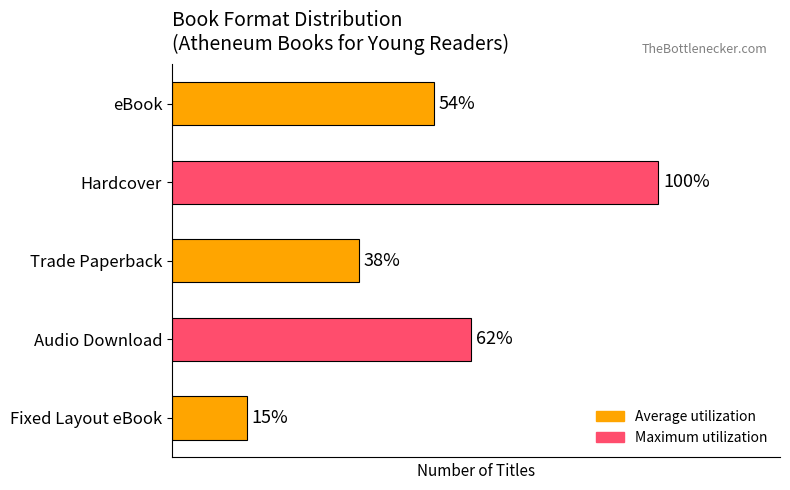

Rank the categories by value from lowest to highest.

Fixed Layout eBook, Trade Paperback, eBook, Audio Download, Hardcover